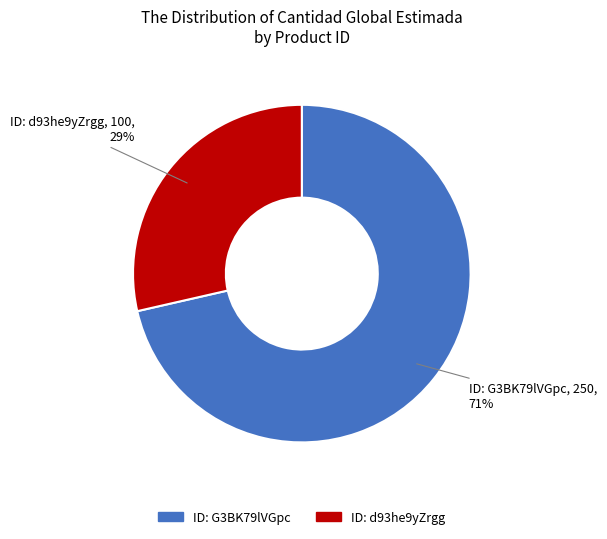

To the nearest percent, what is the average slice percentage?

50%